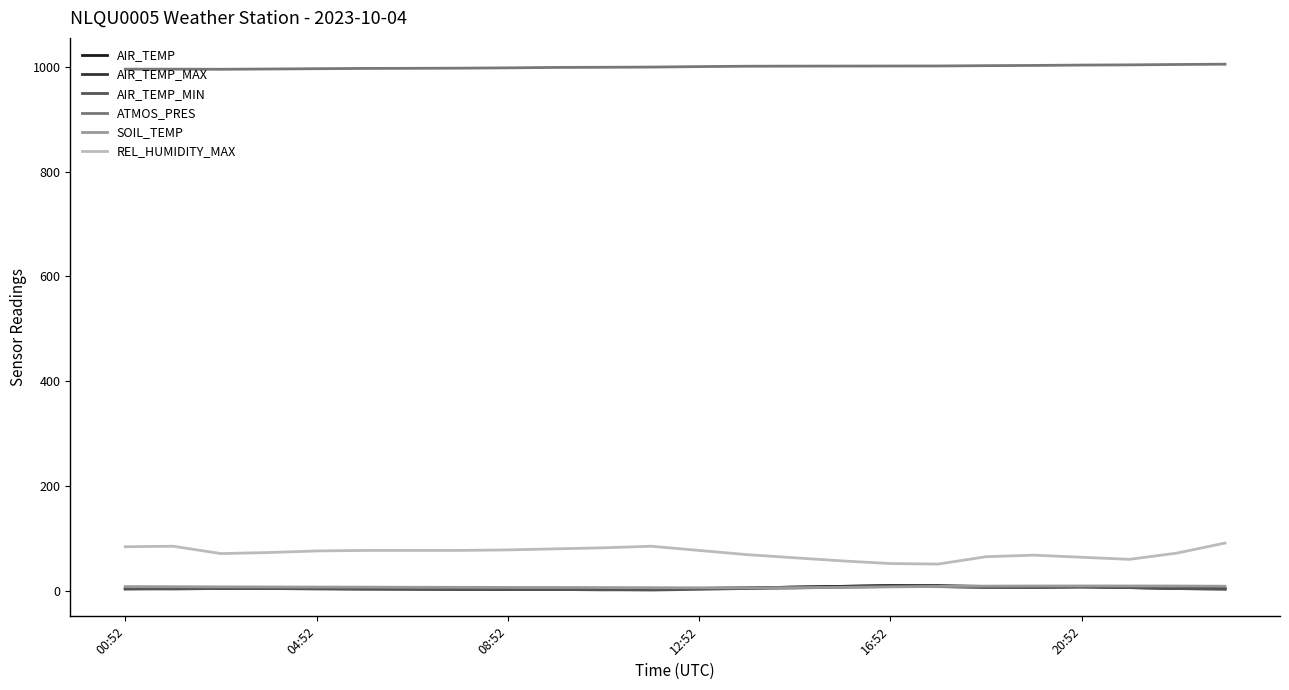

Which series ends up on top after the final intersection of AIR_TEMP and SOIL_TEMP?

SOIL_TEMP